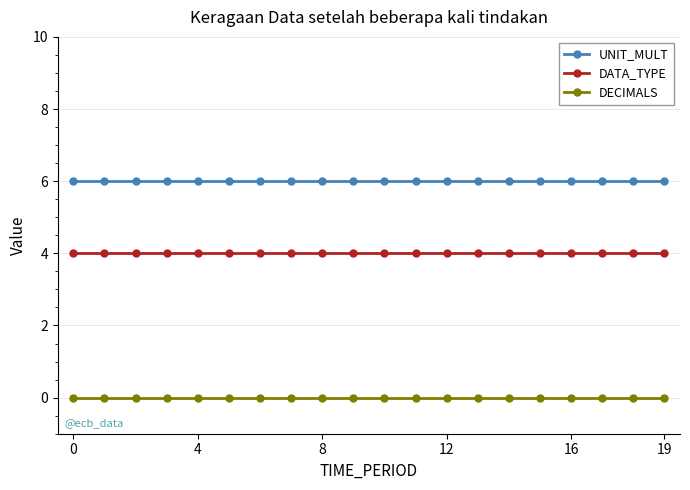

What is the greatest value displayed?

6